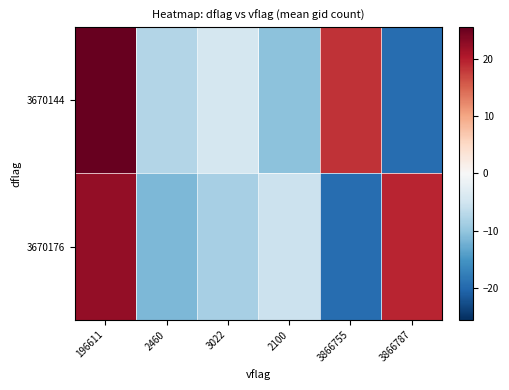

At which category does the chart reach its peak across all series?

196611